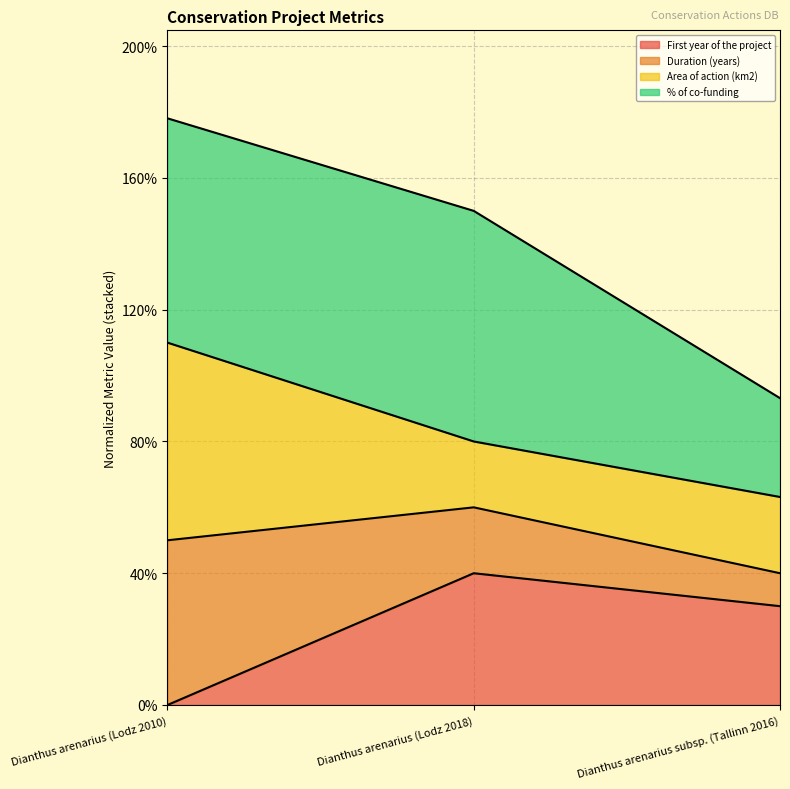

Which has a higher value, Dianthus arenarius (Lodz 2018) or Dianthus arenarius (Lodz 2010)?

Dianthus arenarius (Lodz 2018)